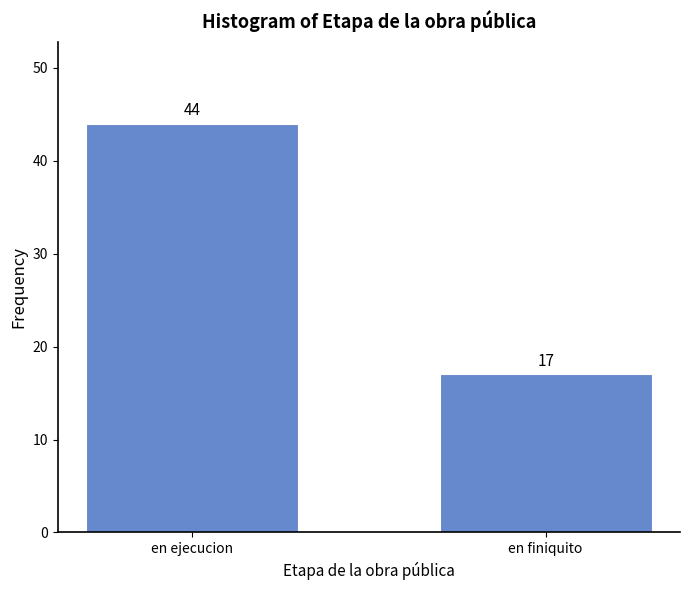

Reading left to right, transcribe all the data shown in this chart.

44	17